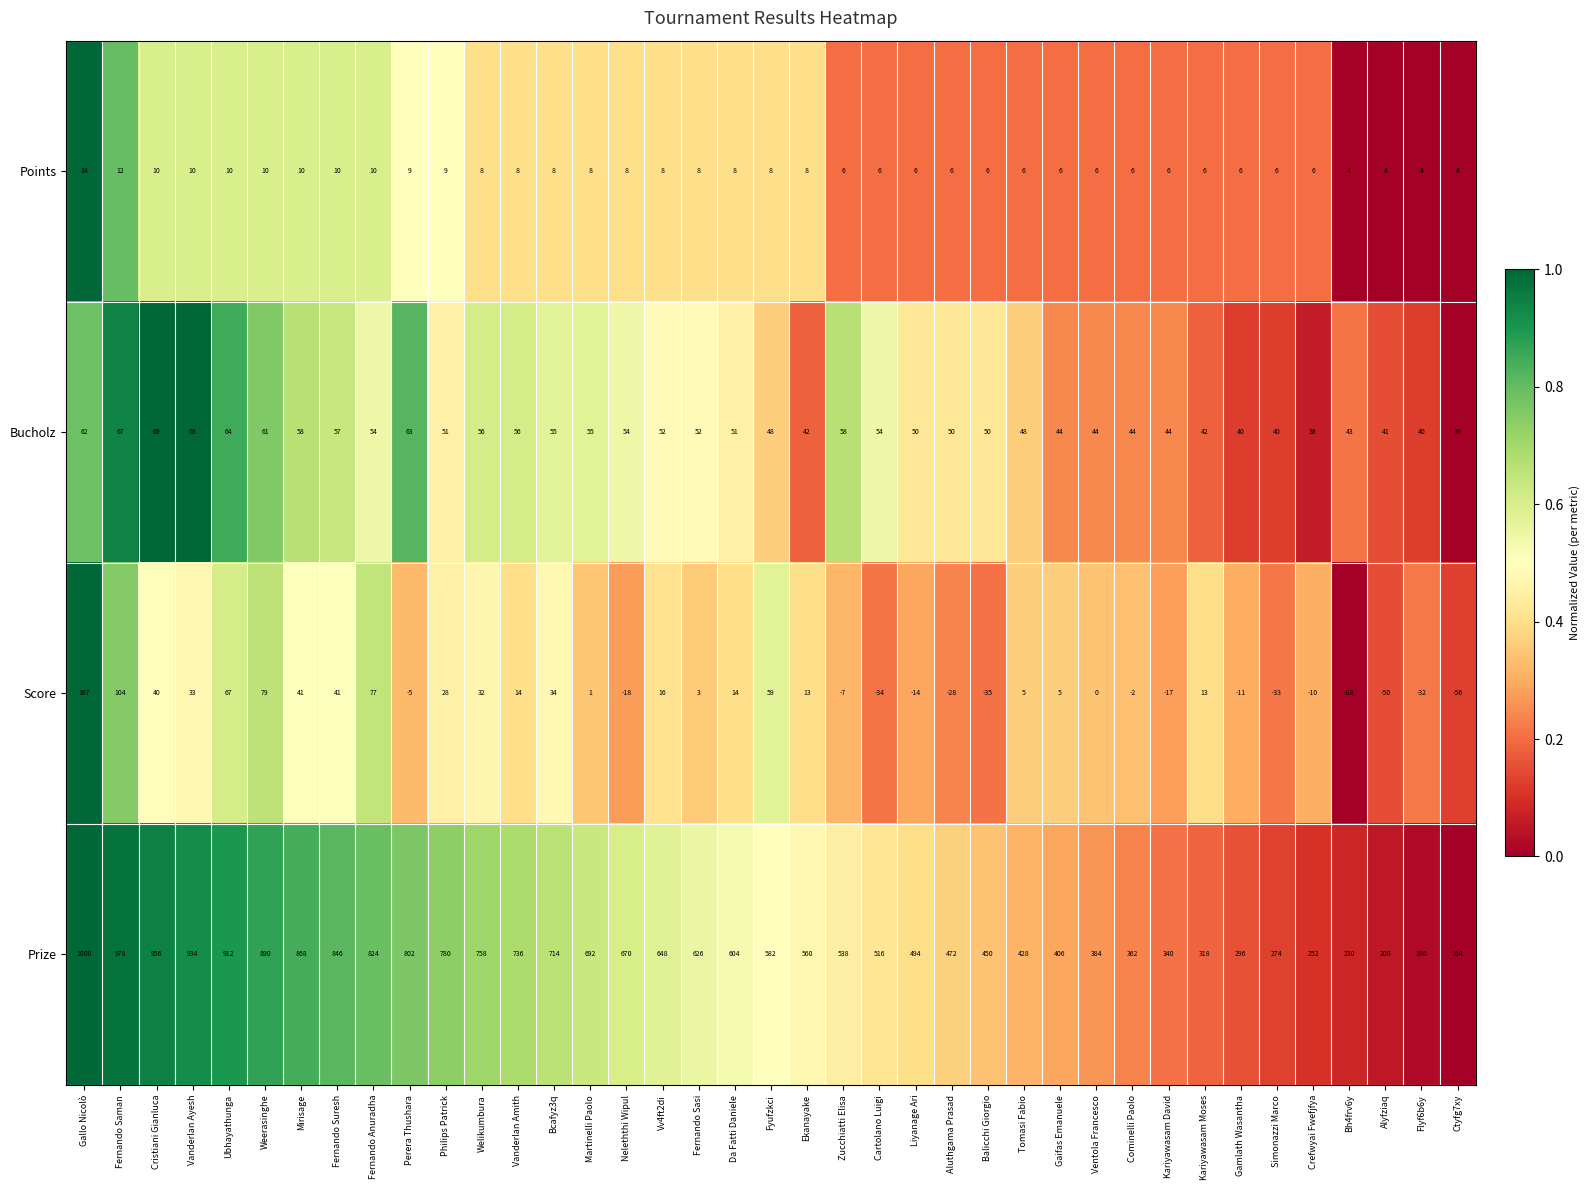

What is the difference between the maximum and minimum values in the Points series?

10